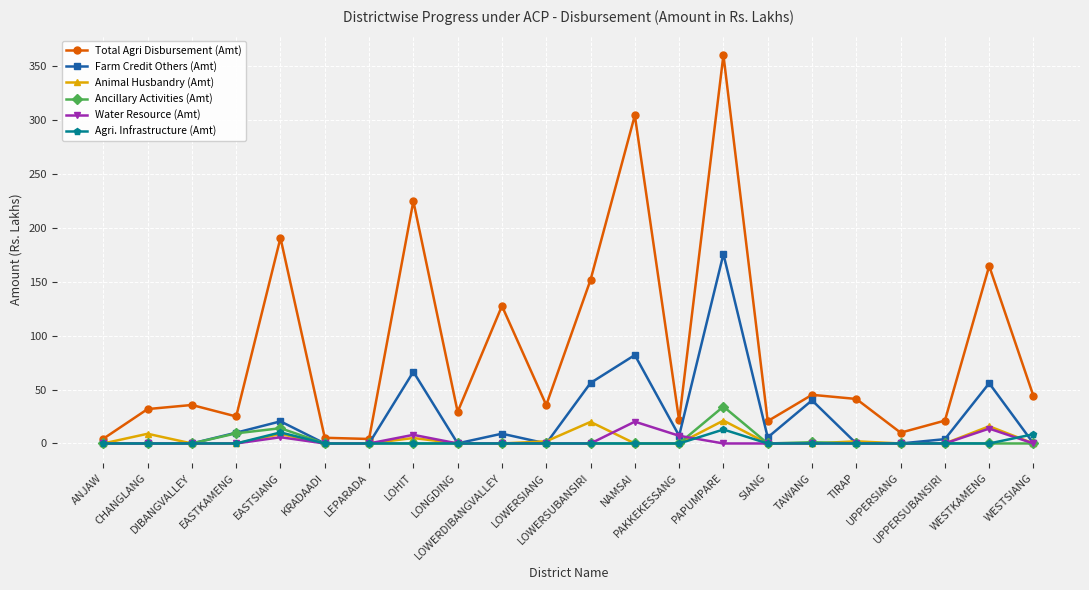

True or false: Farm Credit Others (Amt) has more than 1 interior local peaks.

True